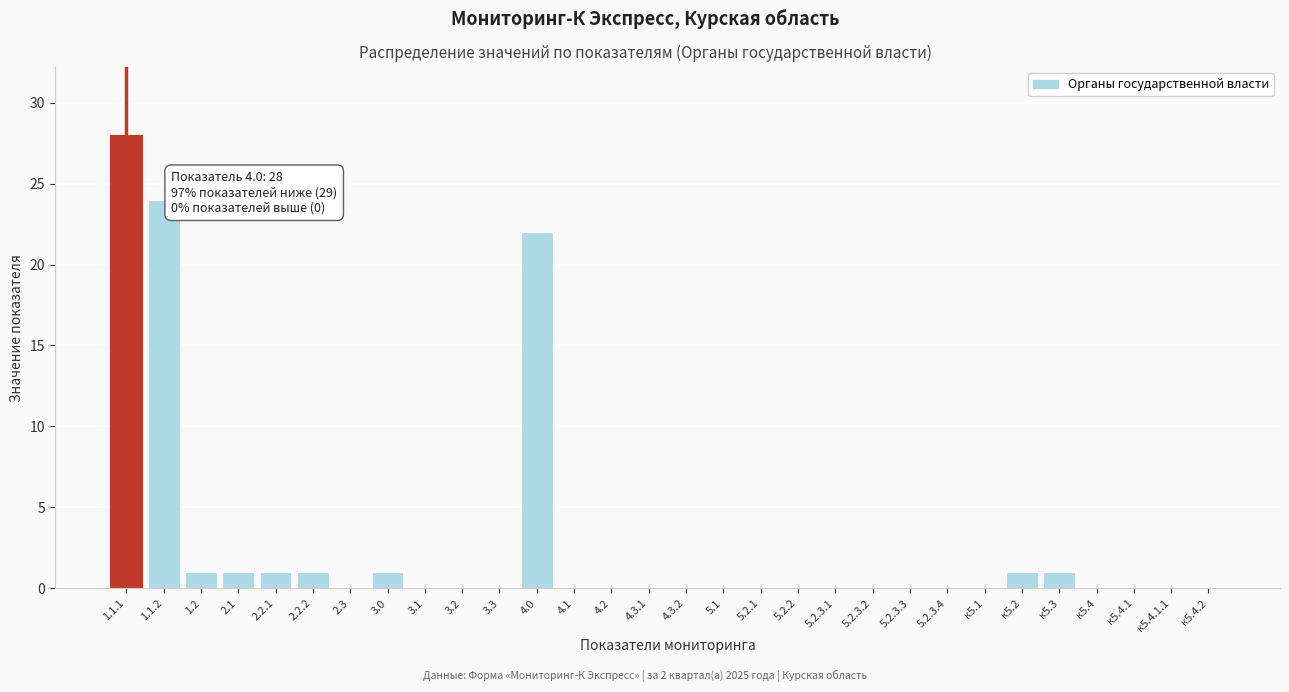

Reading left to right, what are all the values shown in this chart?

1.1.1=28	1.1.2=24	1.2=1	2.1=1	2.2.1=1	2.2.2=1	2.3=0	3.0=1	3.1=0	3.2=0	3.3=0	4.0=22	4.1=0	4.2=0	4.3.1=0	4.3.2=0	5.1=0	5.2.1=0	5.2.2=0	5.2.3.1=0	5.2.3.2=0	5.2.3.3=0	5.2.3.4=0	к5.1=0	к5.2=1	к5.3=1	к5.4=0	к5.4.1=0	к5.4.1.1=0	к5.4.2=0